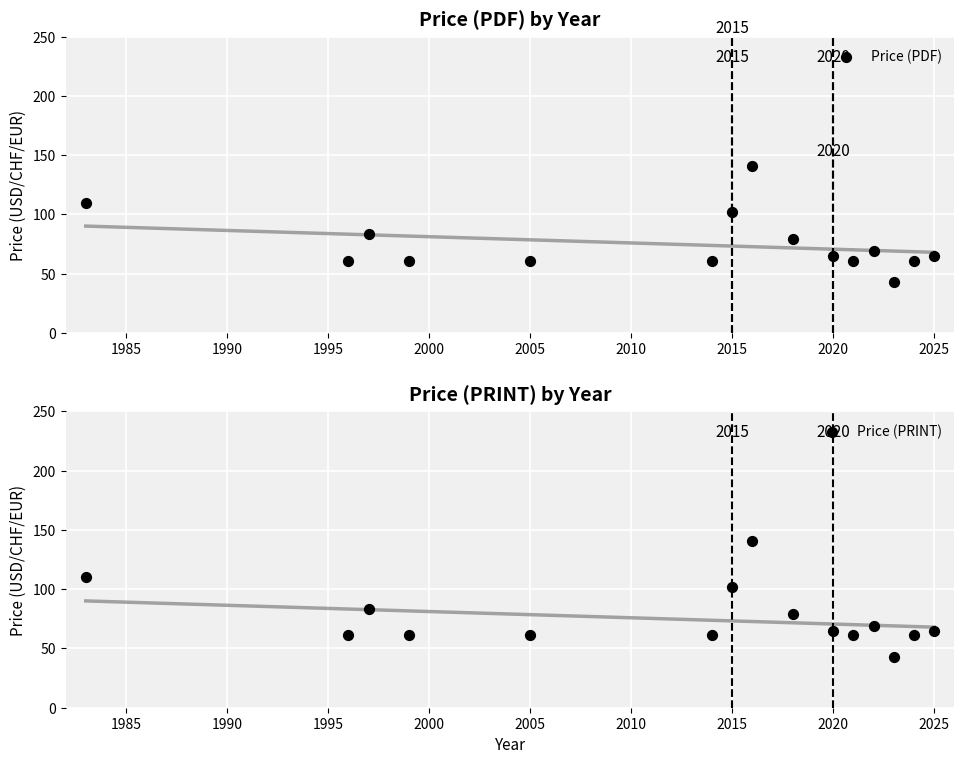

Which series has the widest spread of Y values?

Price (PDF)